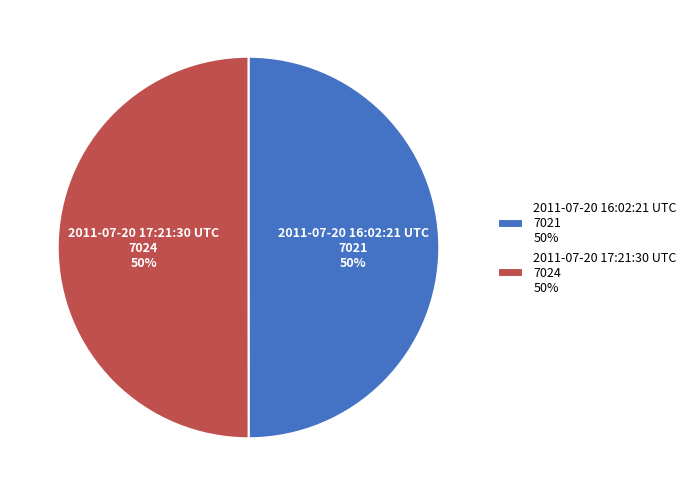

Combined, do 2011-07-20 17:21:30 UTC 7024 50% and 2011-07-20 16:02:21 UTC 7021 50% account for over 50%?

Yes